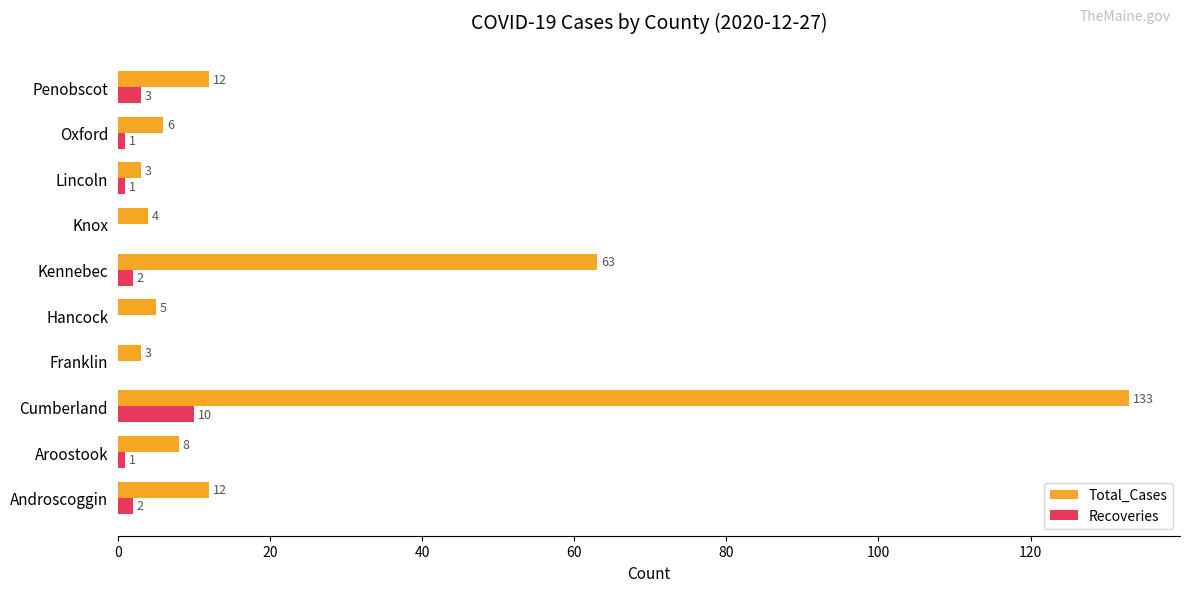

The value of Total_Cases at Aroostook is 3. True or false?

False